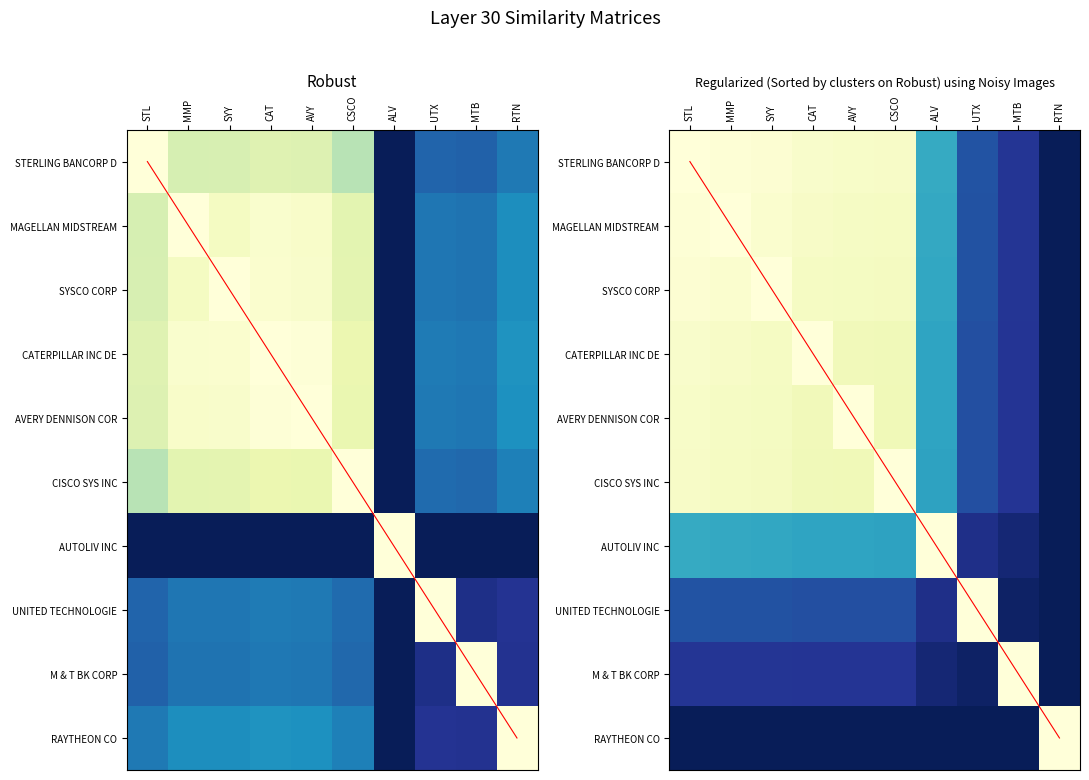

Which label corresponds to the largest value in the chart?

RTN